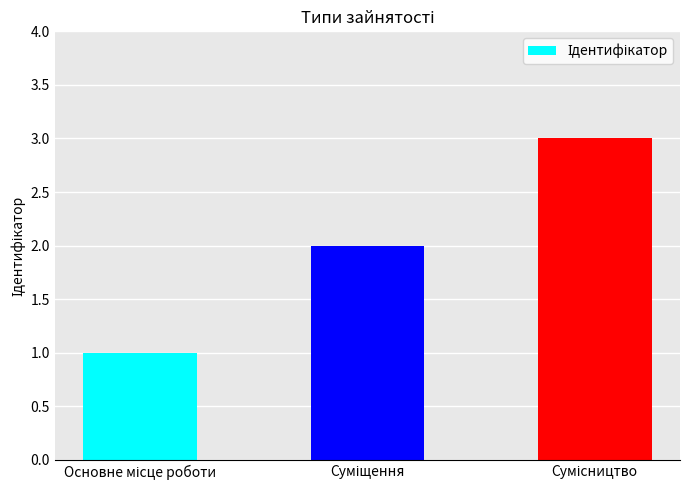

What is the sum of all values?

6